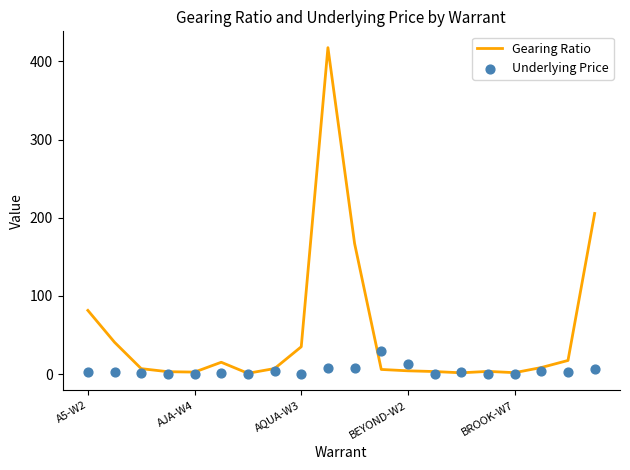

At which category is the sum across all series the highest?

9